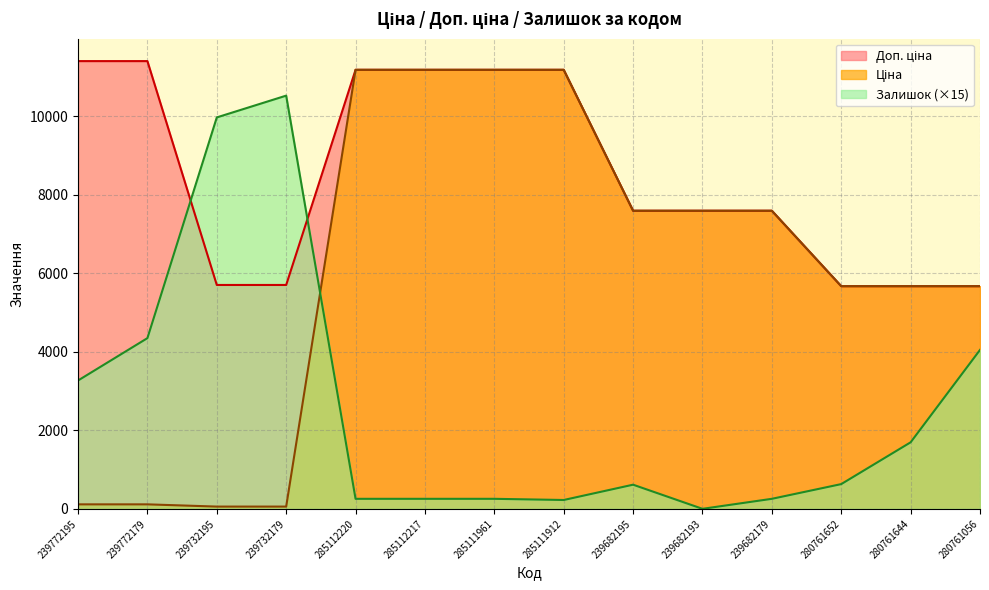

Which series changed the most between 239772179 and 280761652?

Доп. ціна